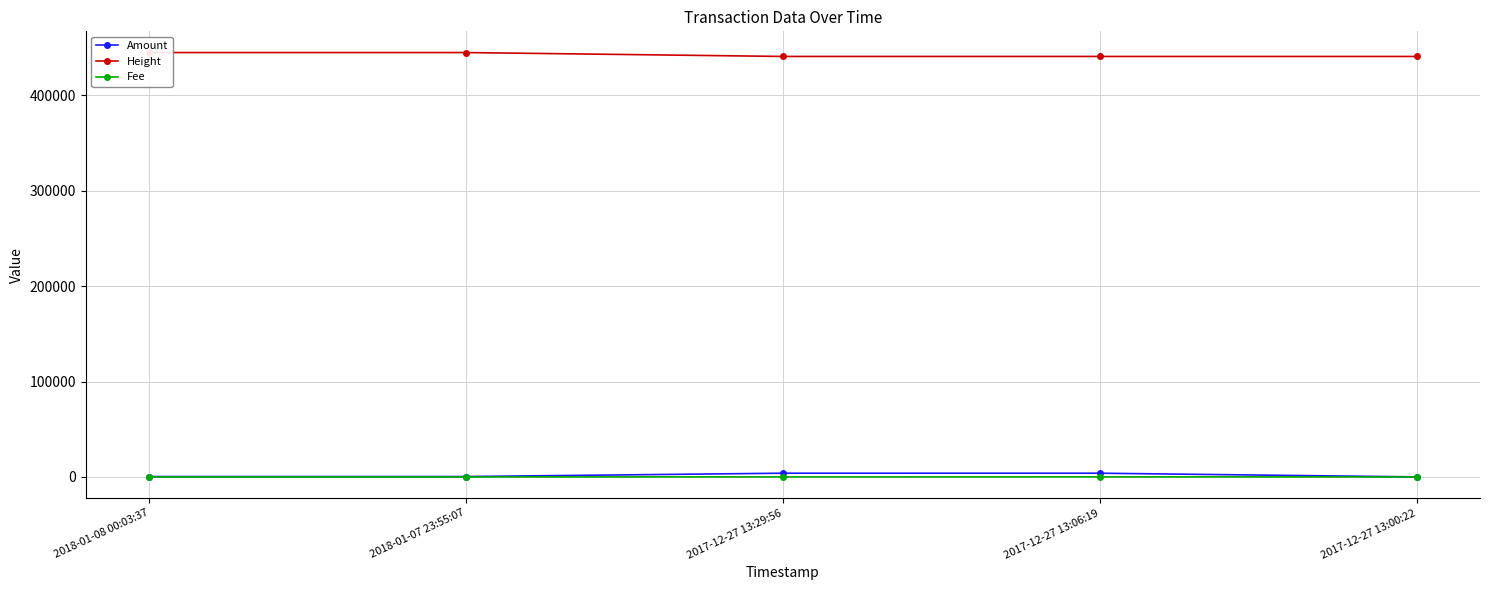

The Fee series shows 2 at 2017-12-27 13:29:56. True or false?

False